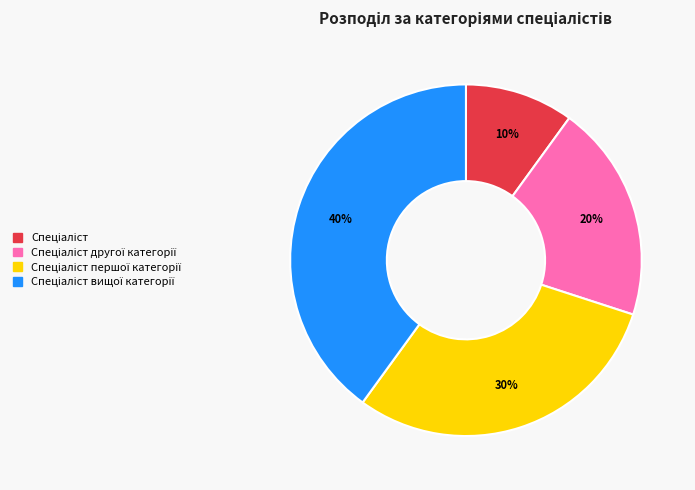

How many segments does this pie chart have?

4